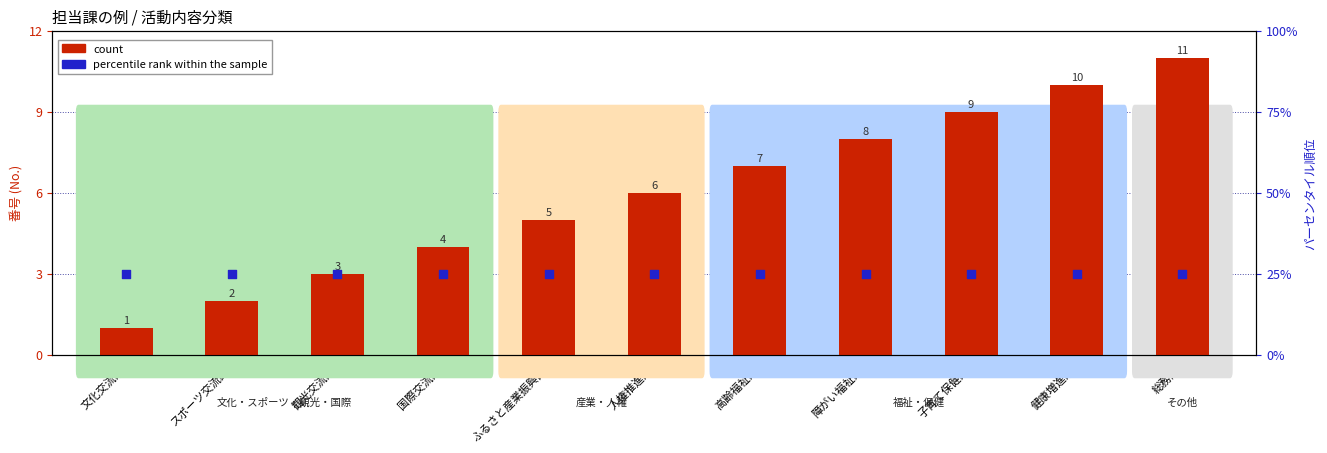

Which series has the largest total across all categories?

count